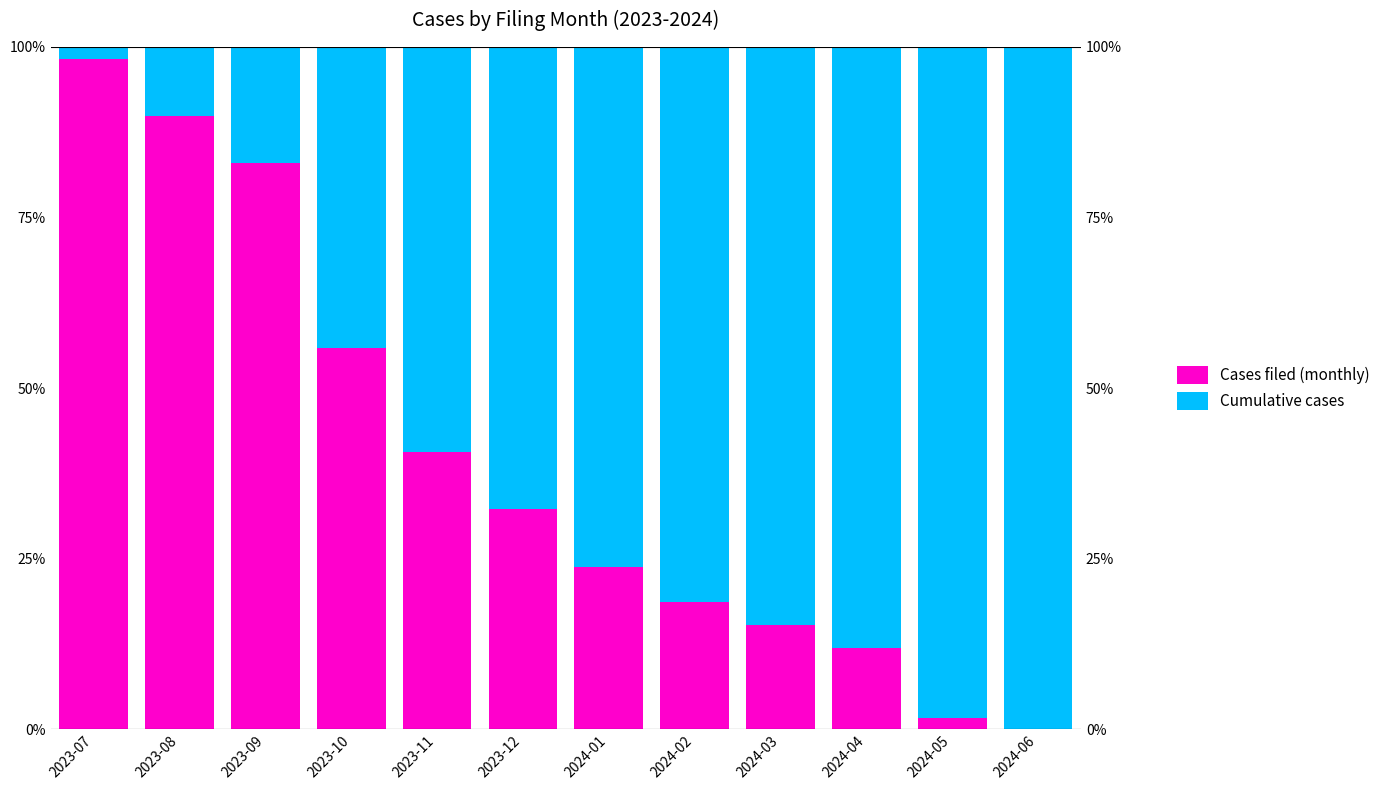

How many bars are there in each group?

2